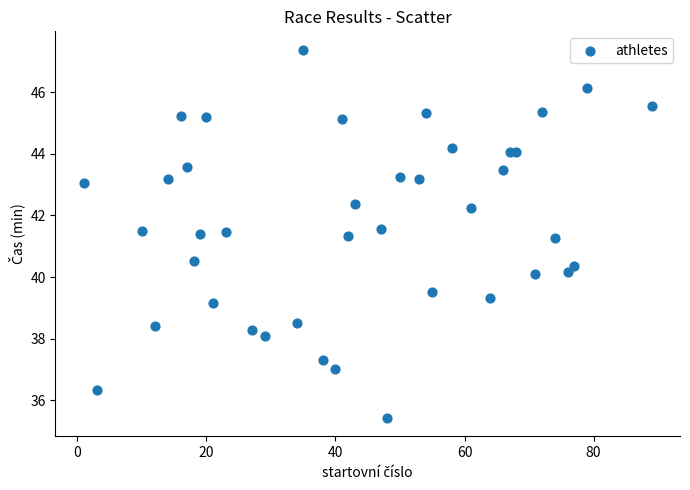

Count the number of points in this scatter plot.

40